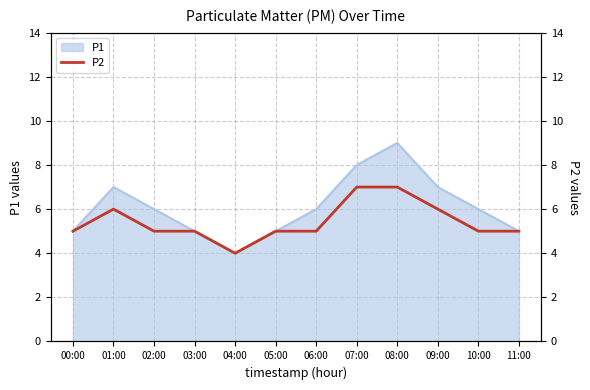

Which category has the lowest value across all series?

04:00